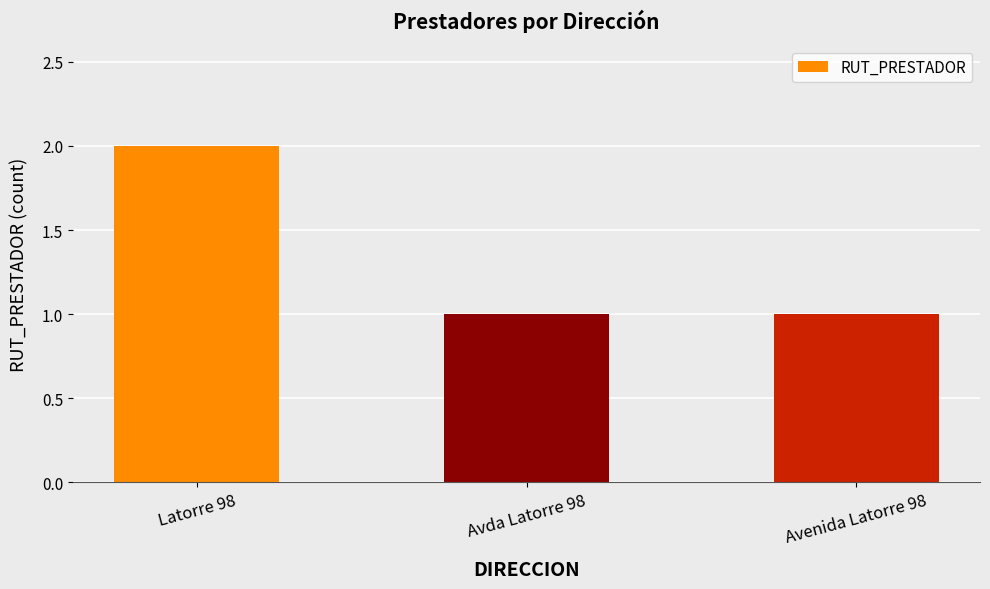

Is it true that the value at Avda Latorre 98 is 1?

True